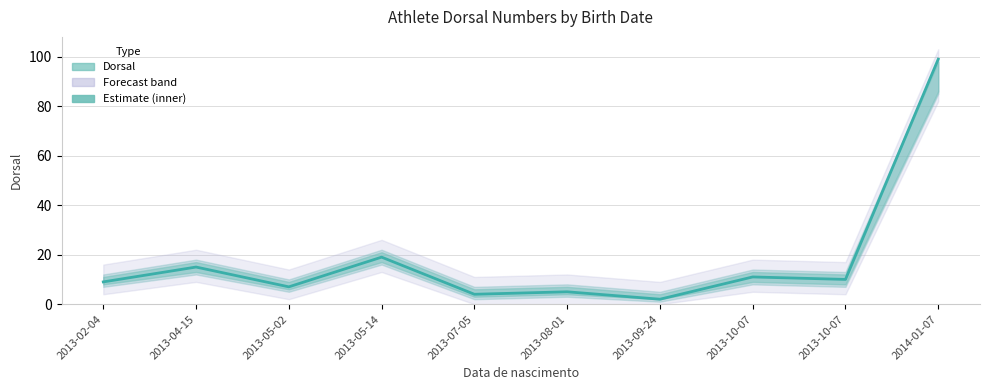

What is the change in value from 2013-02-04 to 2014-01-07?

+90